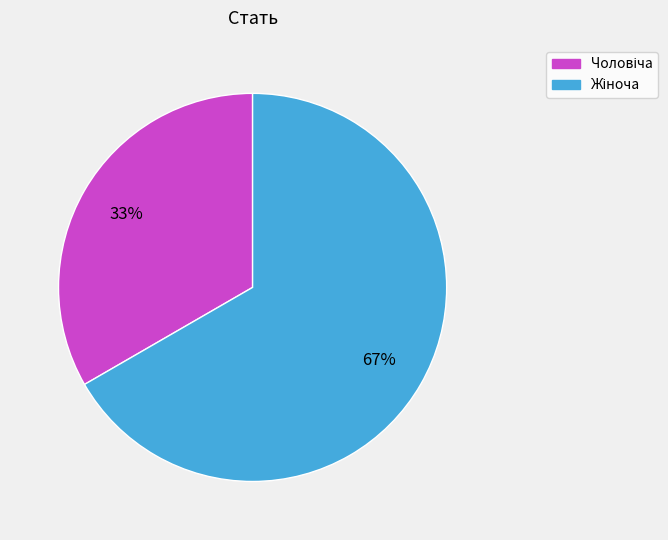

Is there any slice that represents more than half of the pie?

Yes